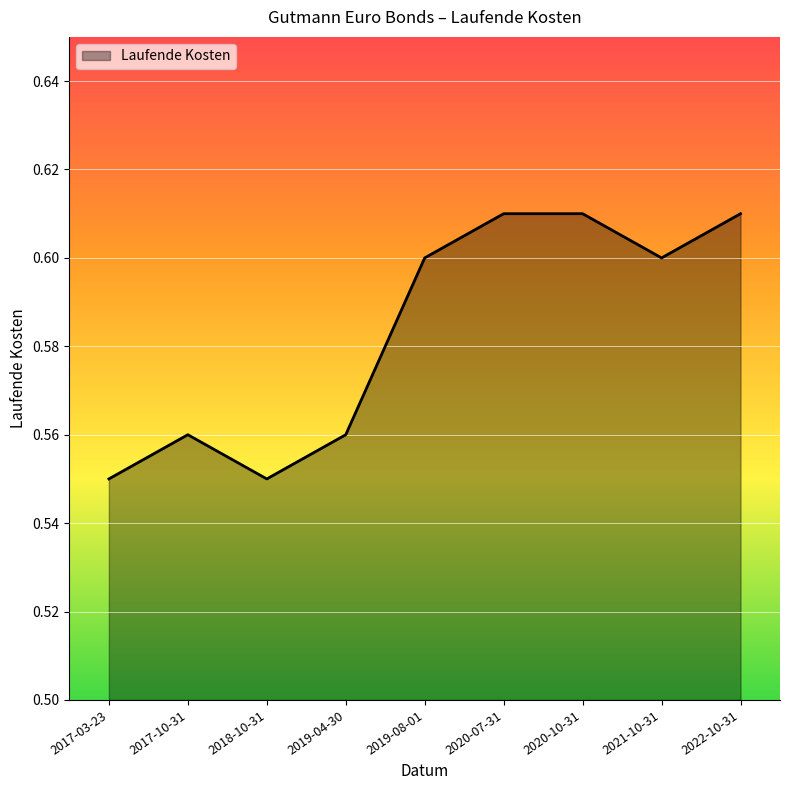

What position from the right is 2020-10-31?

3